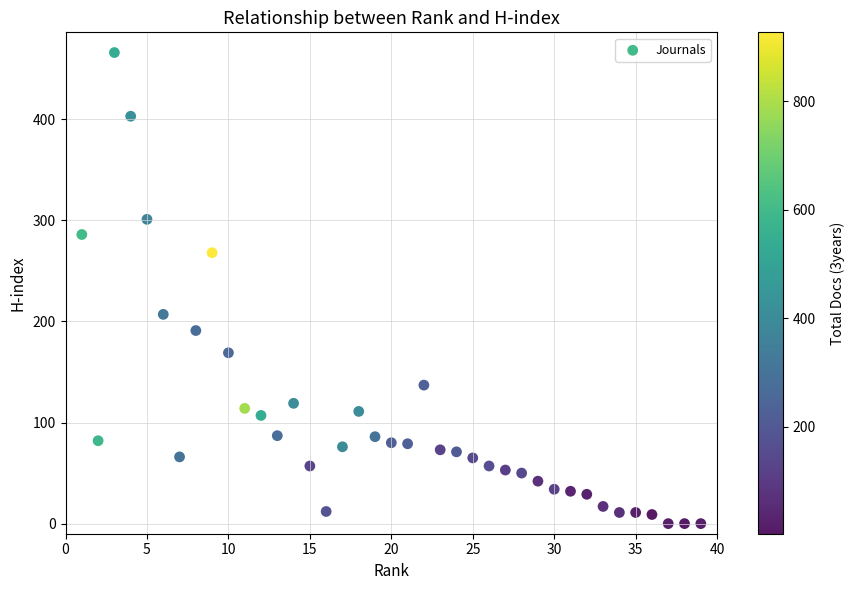

What Y value in the scatter plot is closest to 233?

207